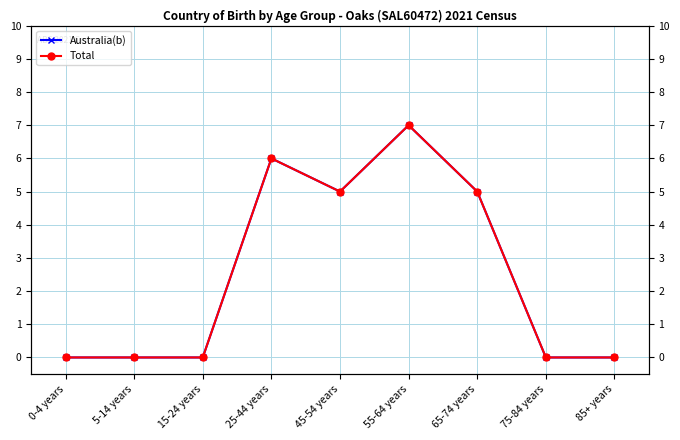

Reading right to left, extract all data points from this chart.

Australia(b): 0	0	5	7	5	6	0	0	0
Total: 0	0	5	7	5	6	0	0	0